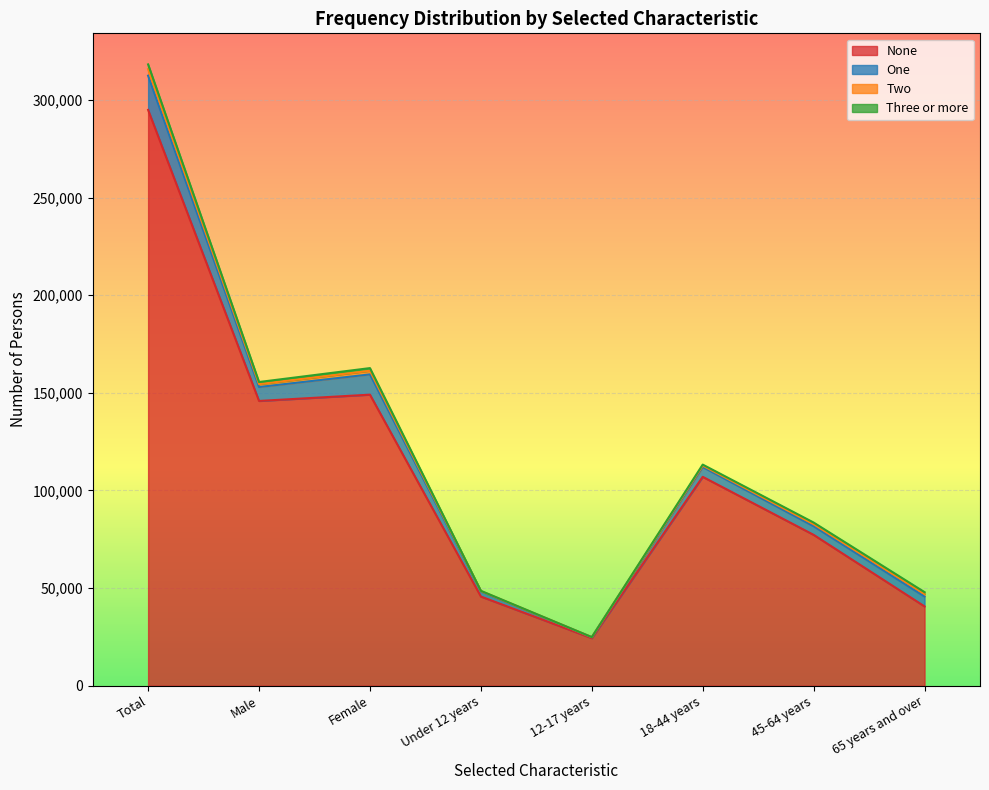

Rank the categories by Two value from highest to lowest.

Total, Female, Male, 65 years and over, 45-64 years, 18-44 years, Under 12 years, 12-17 years